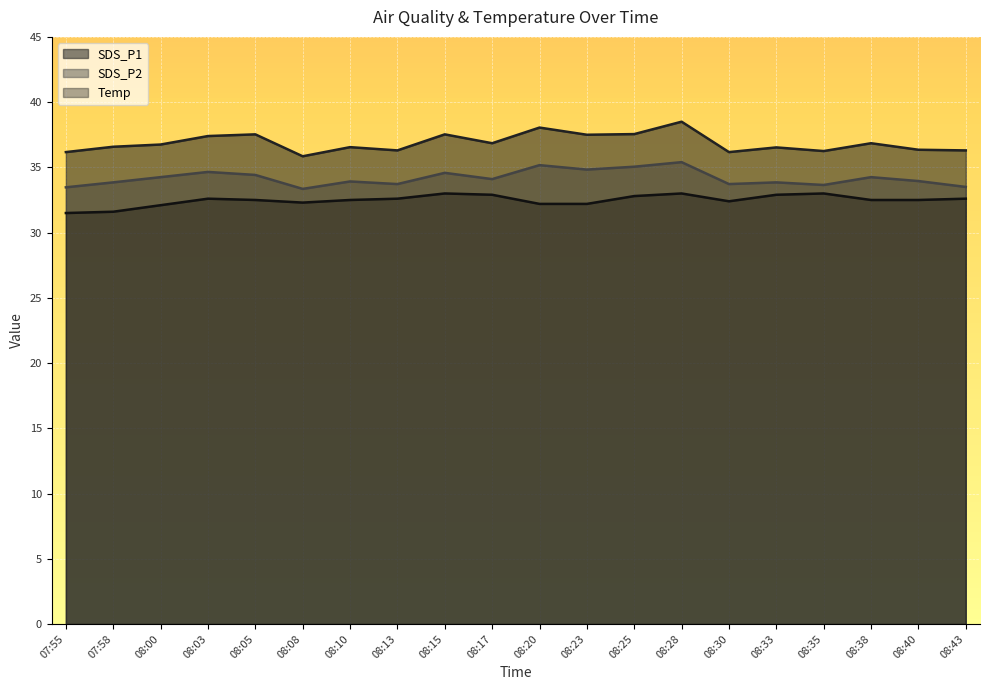

Which label corresponds to the largest value in the chart?

08:28